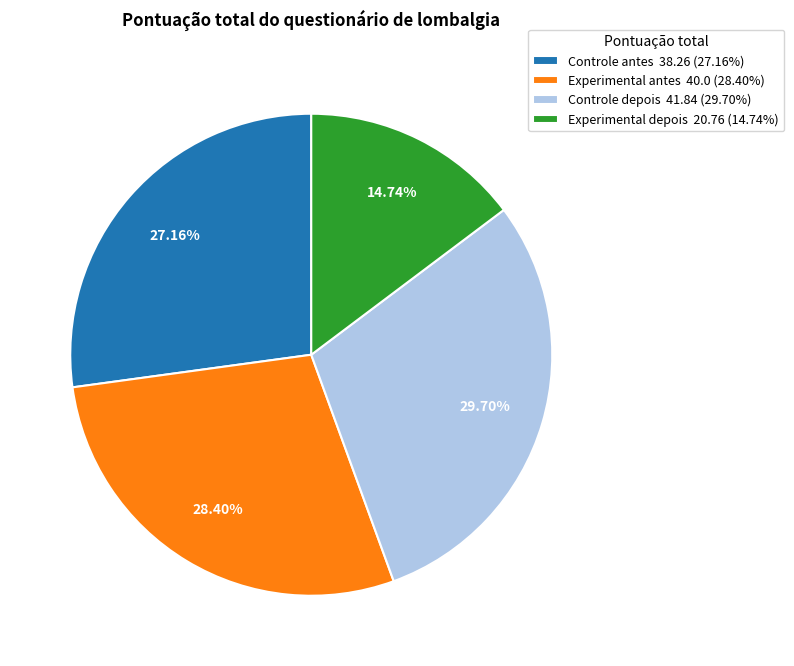

Does Controle depois represent more than half of the total?

No